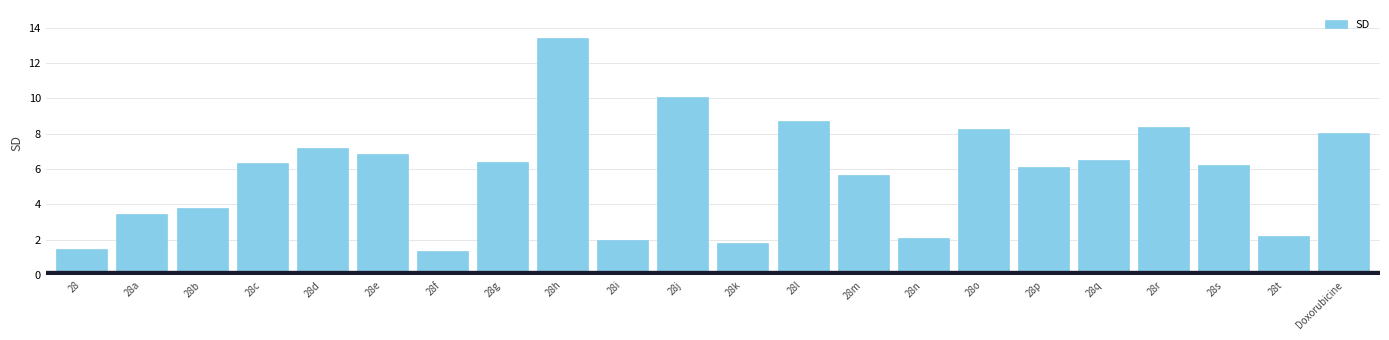

Reading left to right, transcribe all the data shown in this chart.

28=1.5	28a=3.5	28b=3.8	28c=6.3	28d=7.2	28e=6.8	28f=1.4	28g=6.4	28h=13.4	28i=2.0	28j=10.1	28k=1.8	28l=8.7	28m=5.7	28n=2.1	28o=8.3	28p=6.1	28q=6.5	28r=8.4	28s=6.2	28t=2.2	Doxorubicine=8.0